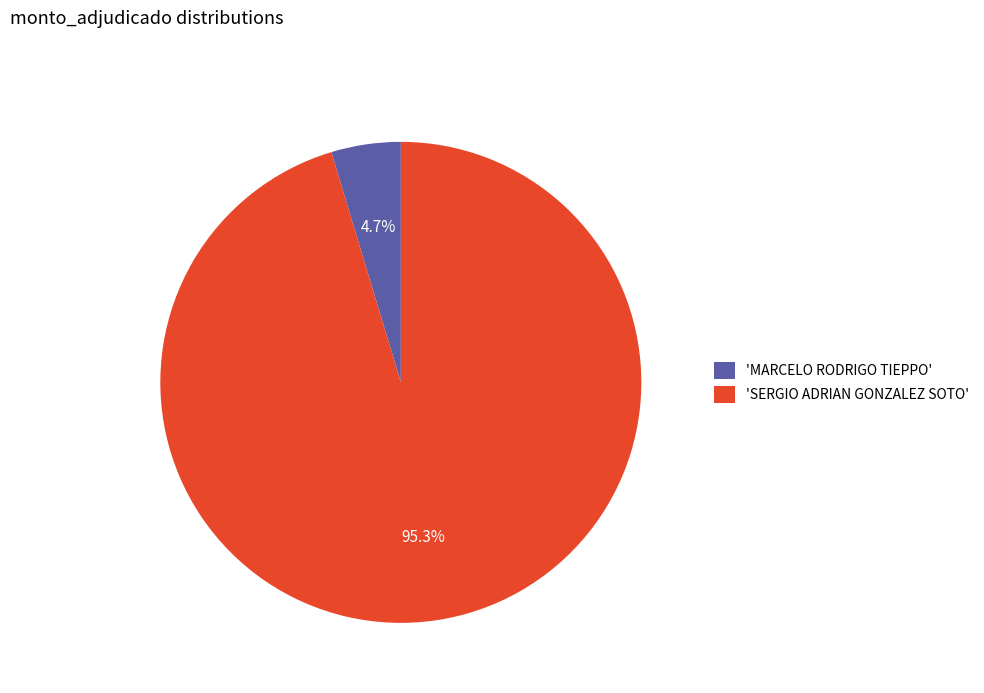

What is the total percentage of 'SERGIO ADRIAN GONZALEZ SOTO' and 'MARCELO RODRIGO TIEPPO'?

100.0%